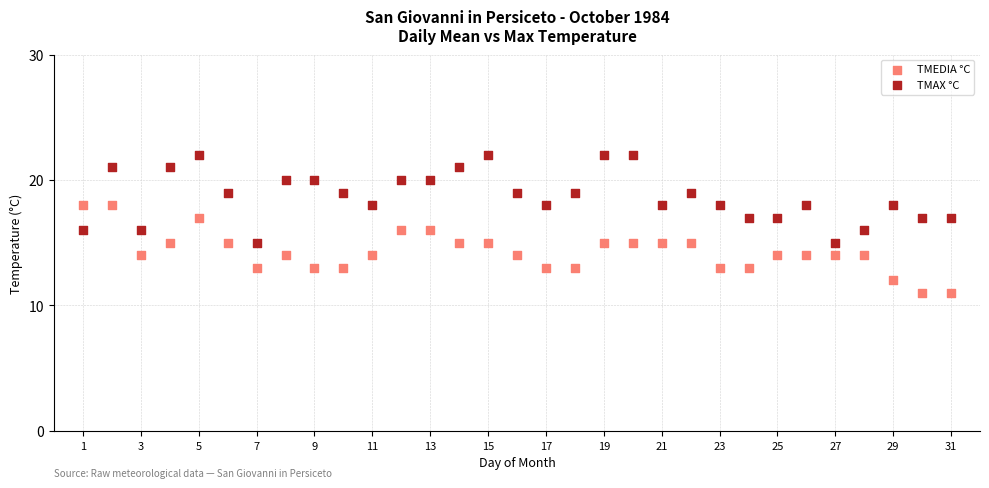

Which series reaches the minimum Y coordinate?

TMEDIA °C